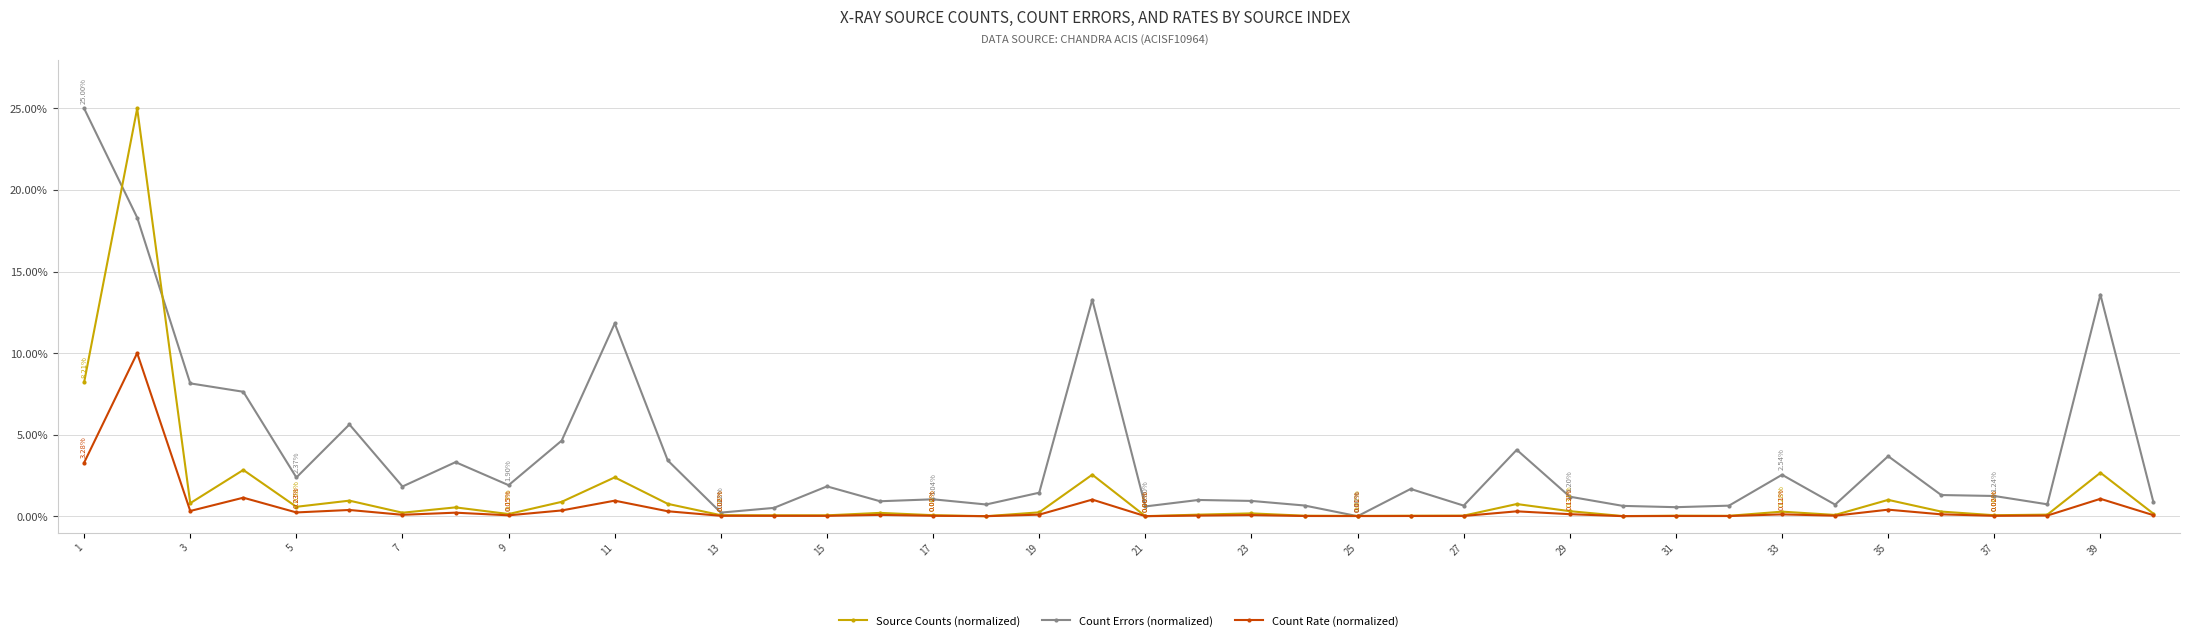

True or false: Count Rate (normalized) has more than 2 interior local peaks.

True